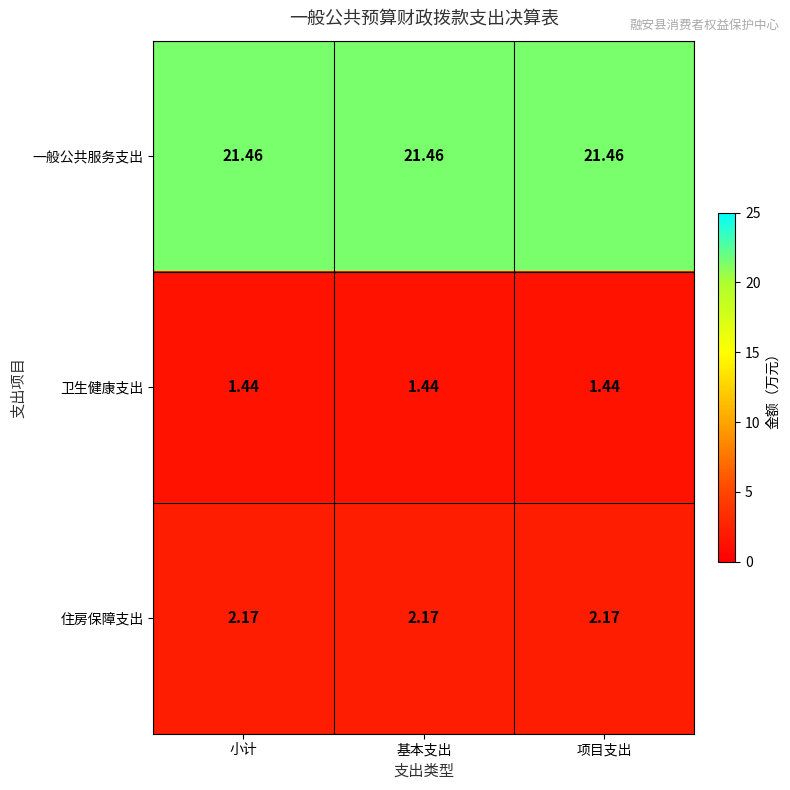

Rank the series by their maximum value, from lowest to highest.

卫生健康支出, 住房保障支出, 一般公共服务支出